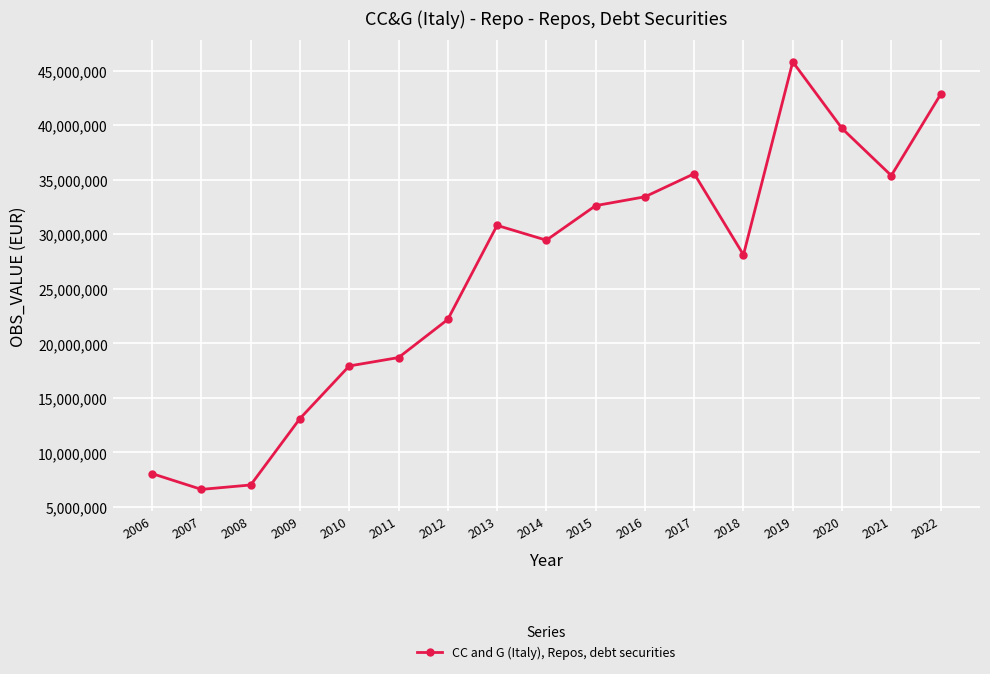

What is the difference between the values at 2007 and 2022?

36226788